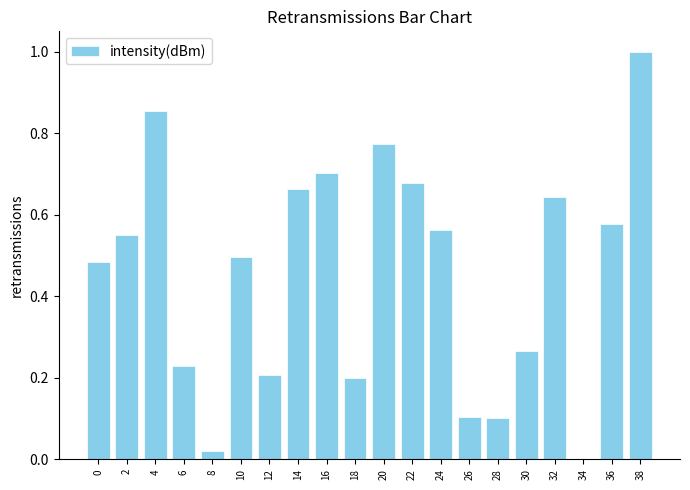

What is the sum of all values?

9.1